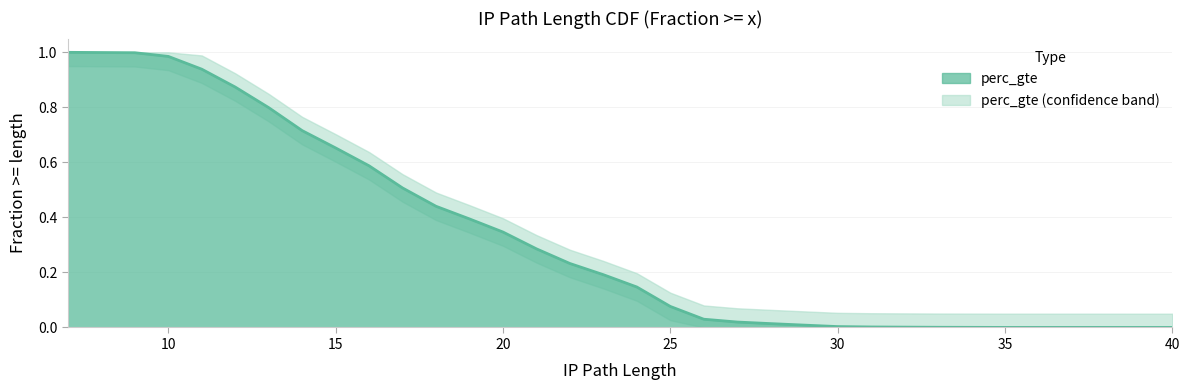

True or false: the data has more than 2 interior local peaks.

False